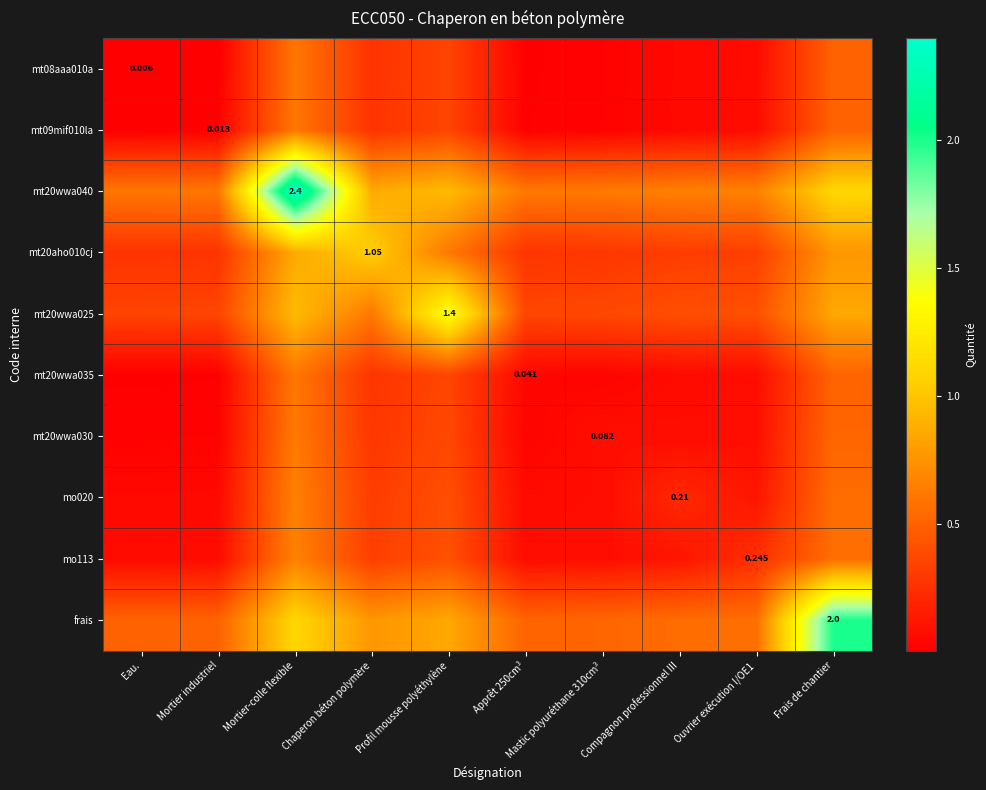

What is the difference between the second highest and second lowest values in the mt08aaa010a series?

0.5